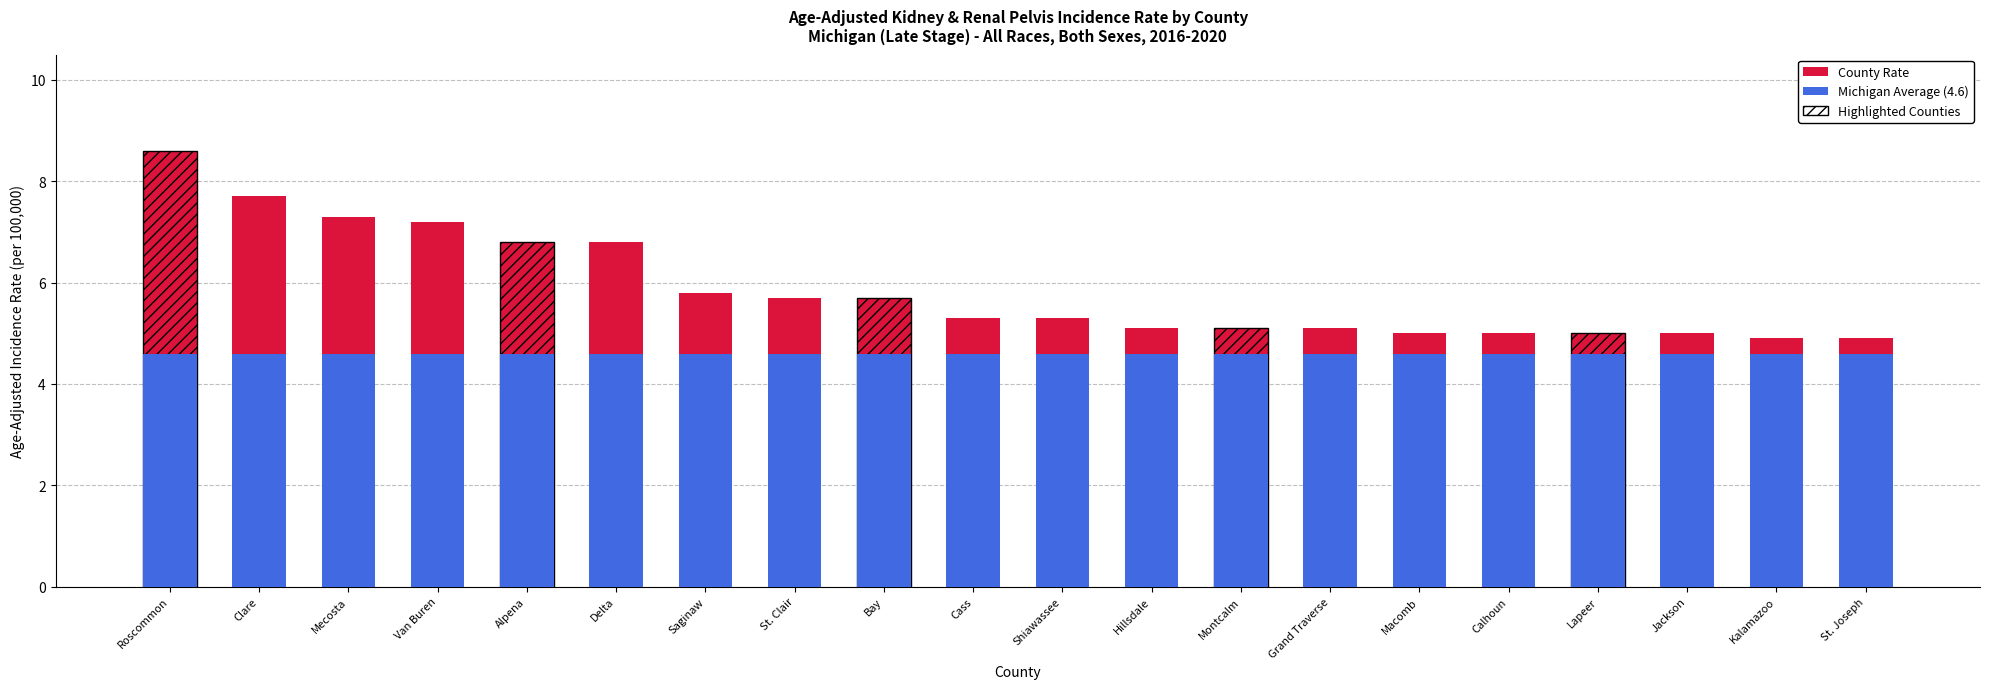

The value of County Rate at Roscommon is 8.6. True or false?

True